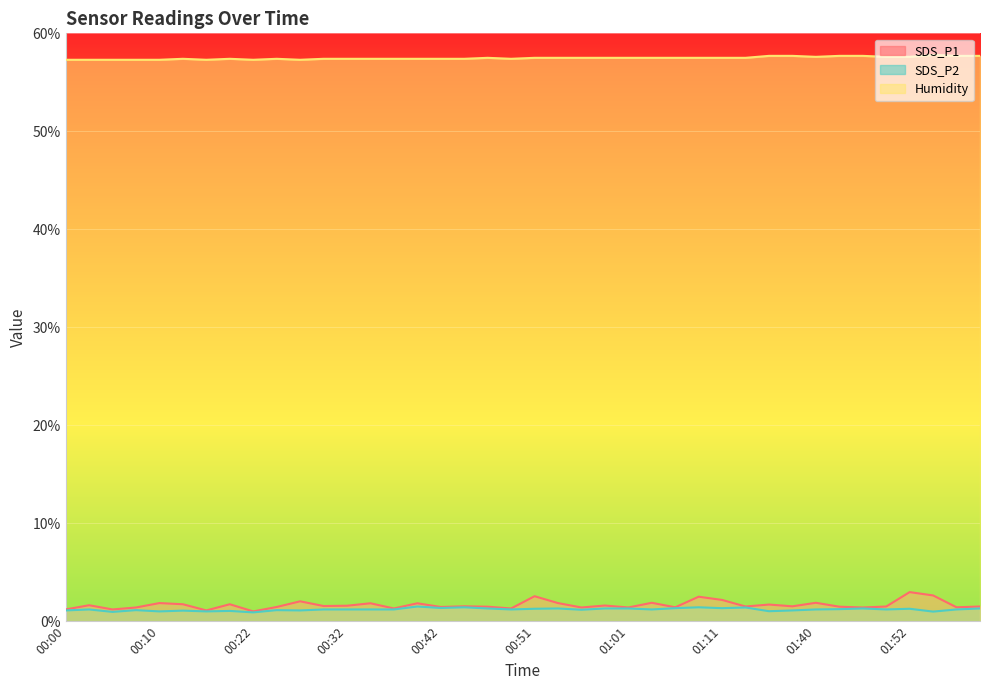

Read the SDS_P1 value at 00:10.

1.9